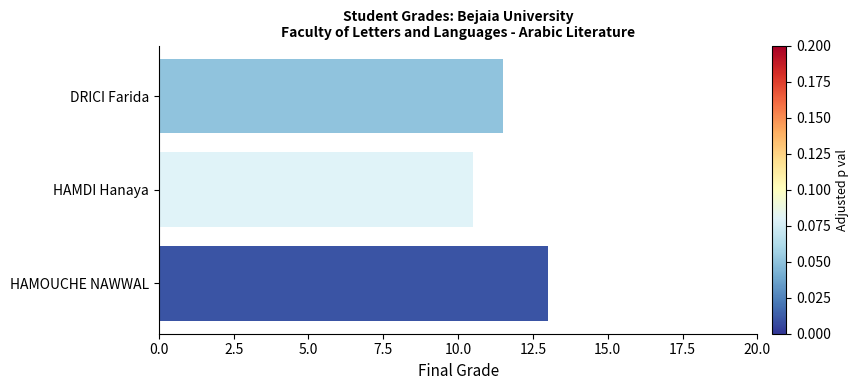

Reading bottom to top, extract all data points from this chart.

13.0	10.5	11.5